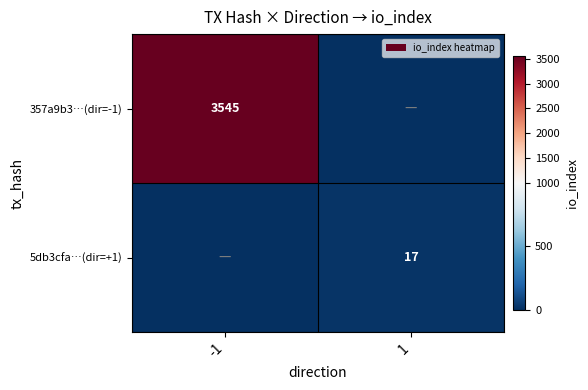

True or false: 357a9b3…(dir=-1) has a value of 3545 at -1.

True